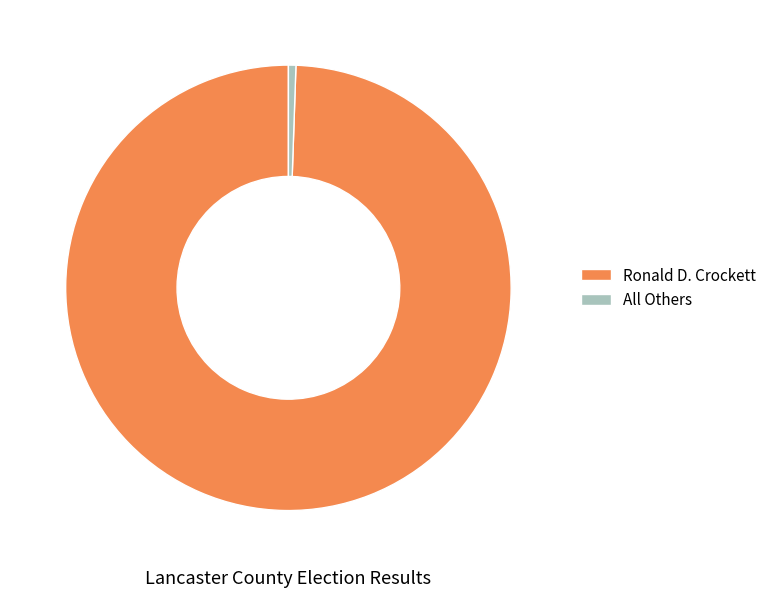

Which slice is the largest?

Ronald D. Crockett